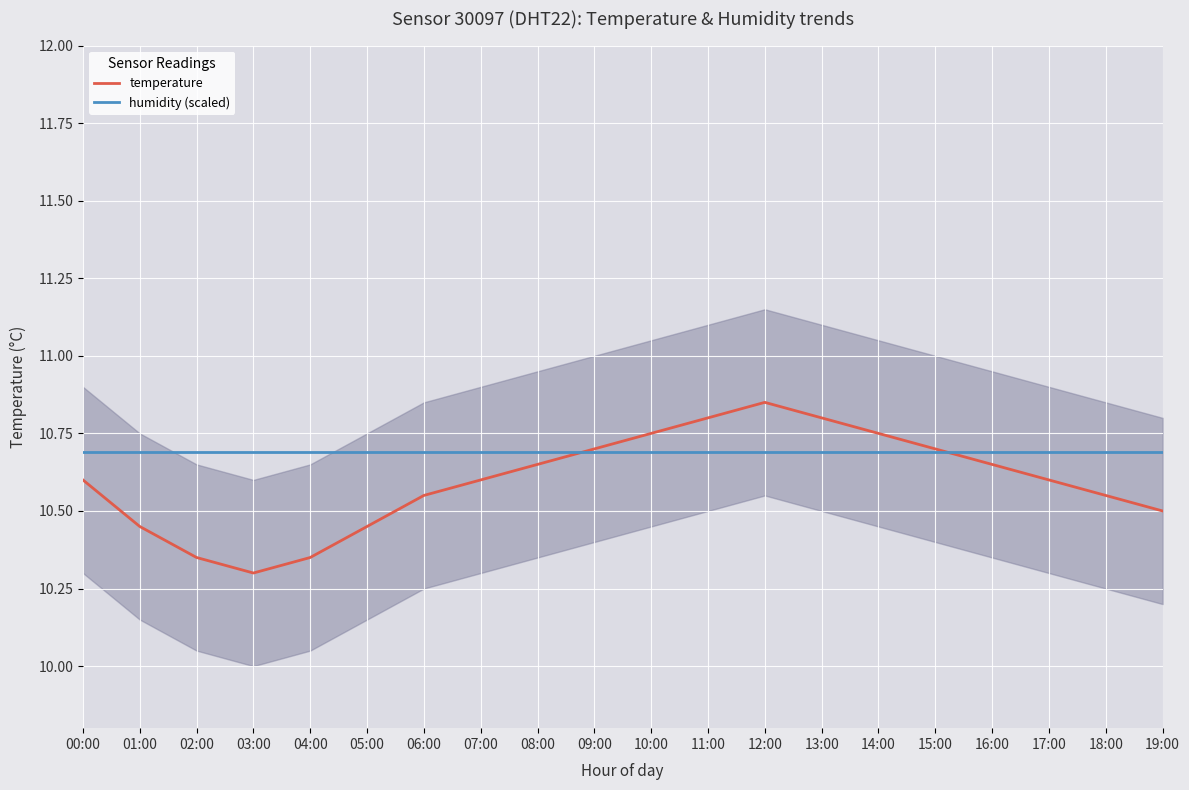

Reading right to left, extract all data points from this chart.

temperature: 19:00=10.5	18:00=10.6	17:00=10.6	16:00=10.7	15:00=10.7	14:00=10.8	13:00=10.8	12:00=10.8	11:00=10.8	10:00=10.8	09:00=10.7	08:00=10.7	07:00=10.6	06:00=10.6	05:00=10.4	04:00=10.3	03:00=10.3	02:00=10.3	01:00=10.4	00:00=10.6
humidity (scaled): 19:00=10.7	18:00=10.7	17:00=10.7	16:00=10.7	15:00=10.7	14:00=10.7	13:00=10.7	12:00=10.7	11:00=10.7	10:00=10.7	09:00=10.7	08:00=10.7	07:00=10.7	06:00=10.7	05:00=10.7	04:00=10.7	03:00=10.7	02:00=10.7	01:00=10.7	00:00=10.7